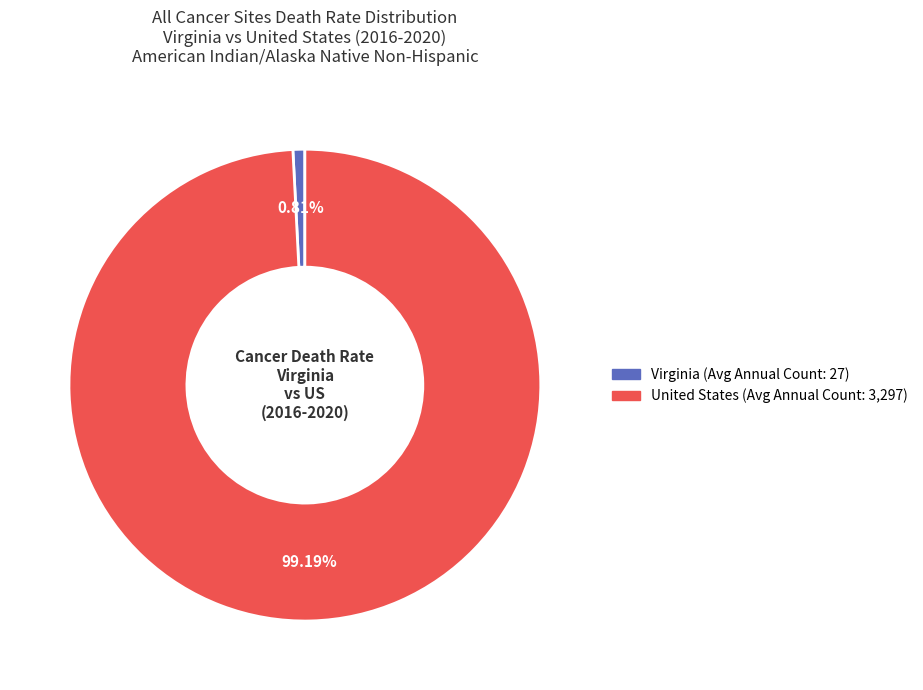

To the nearest percent, what is the difference between the largest and smallest slice percentages?

98%